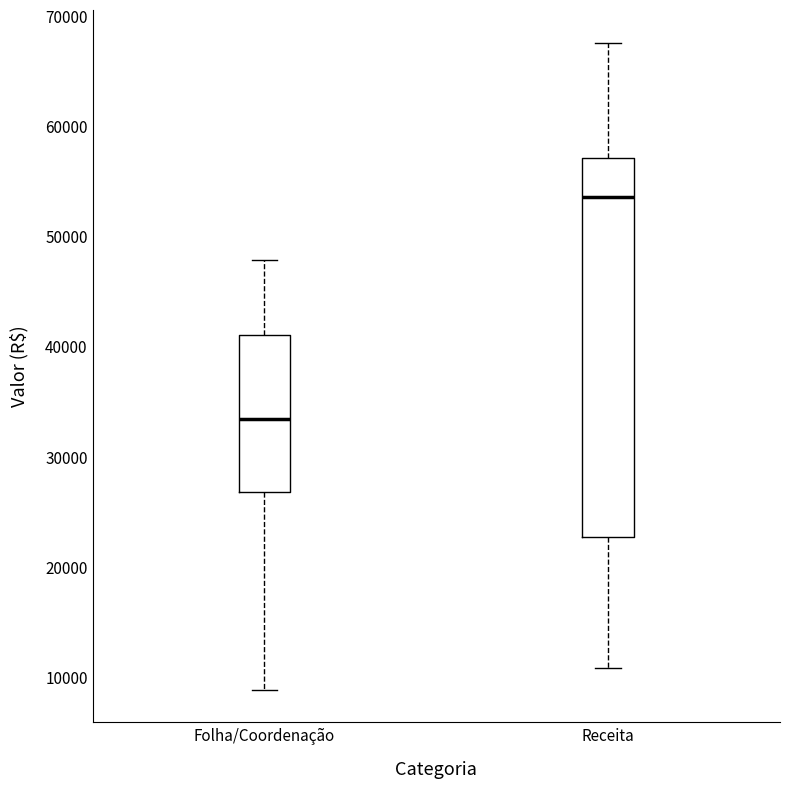

Reading left to right, transcribe this box plot: for each box, give where its median line is, the range the box spans, and where its two whiskers end, as read against the y-axis. The values are not printed on the chart, so give them approximately, as read against the axis.

Folha/Coordenação: median 33000, box 27000 to 41000, whiskers 9000 to 48000
Receita: median 54000, box 23000 to 57000, whiskers 11000 to 68000